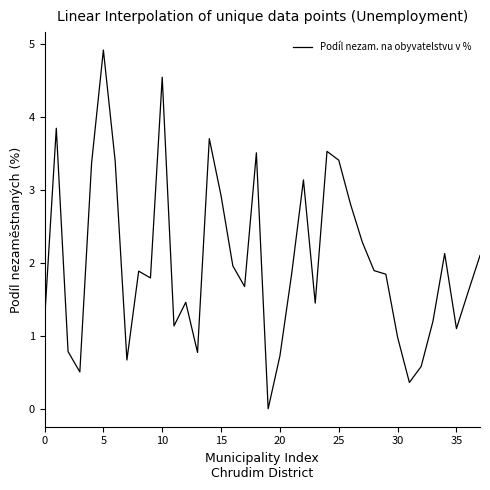

How many lines are shown in the chart?

1